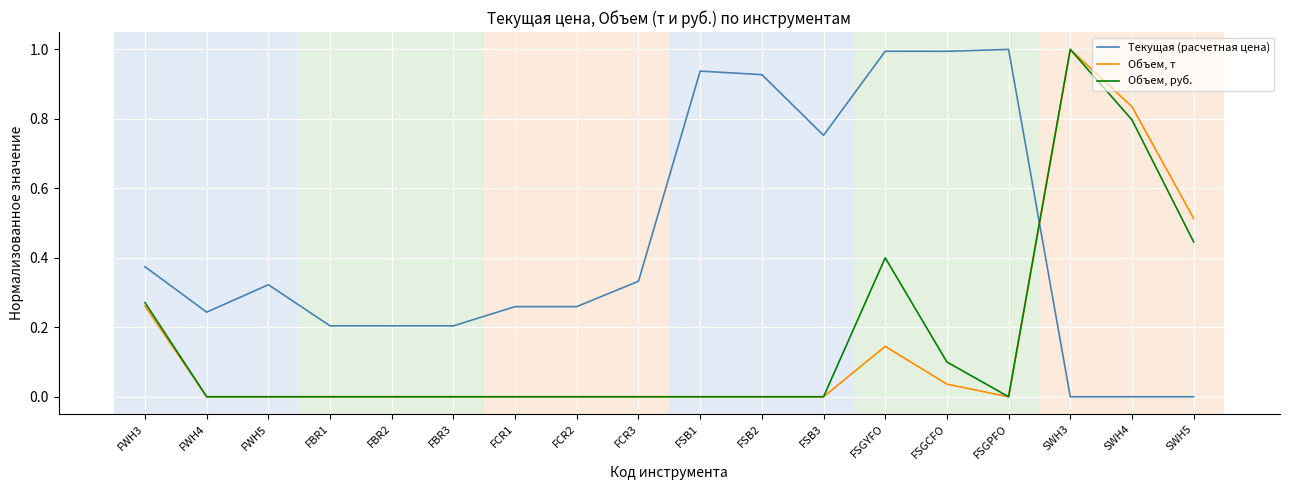

Count the number of data series in this chart.

3